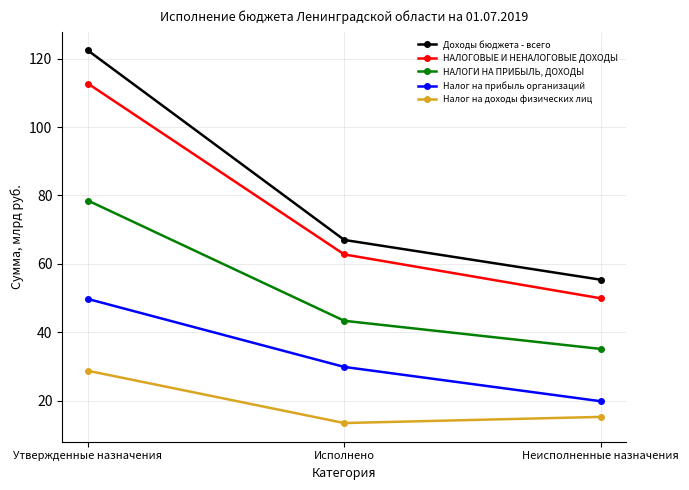

The Налог на доходы физических лиц series shows 28.8 at Утвержденные назначения. True or false?

True